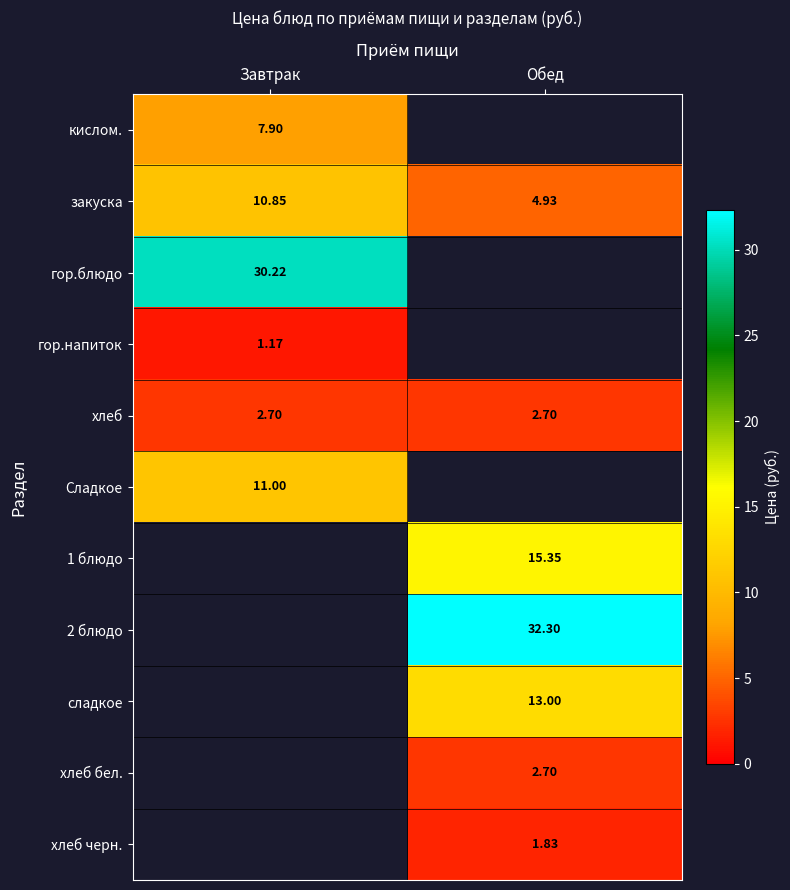

Between Завтрак and Обед, which is larger?

Обед